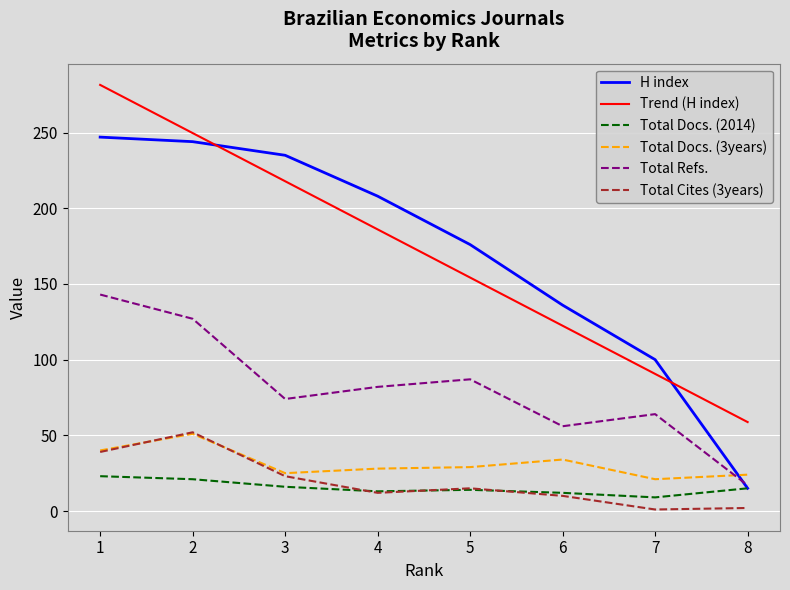

The value of Total Docs. (2014) at 1 is 12. True or false?

False